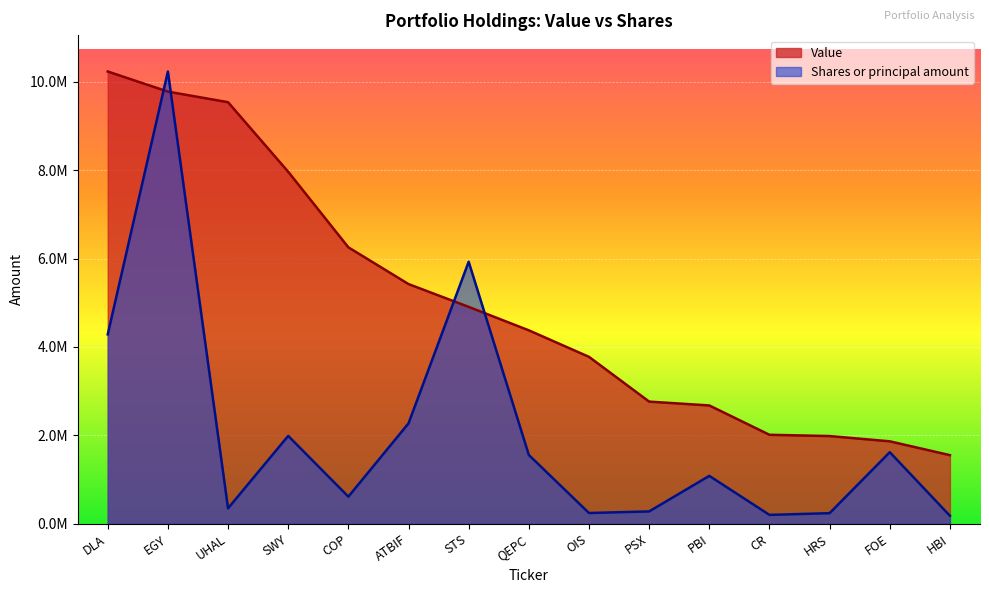

Reading left to right, transcribe all the data shown in this chart.

Value: DLA=10233000.0	EGY=9778000.0	UHAL=9538000.0	SWY=7964000.0	COP=6254000.0	ATBIF=5422000.0	STS=4906000.0	QEPC=4375000.0	OIS=3775000.0	PSX=2762000.0	PBI=2675000.0	CR=2011000.0	HRS=1982000.0	FOE=1863000.0	HBI=1550000.0
Shares or principal amount: DLA=4283573.1	EGY=10233000.0	UHAL=347189.9	SWY=1985939.6	COP=610823.0	ATBIF=2269503.8	STS=5927749.5	QEPC=1553962.4	OIS=240467.3	PSX=276672.4	PBI=1081238.2	CR=198079.4	HRS=236992.1	FOE=1617224.8	HBI=178154.3